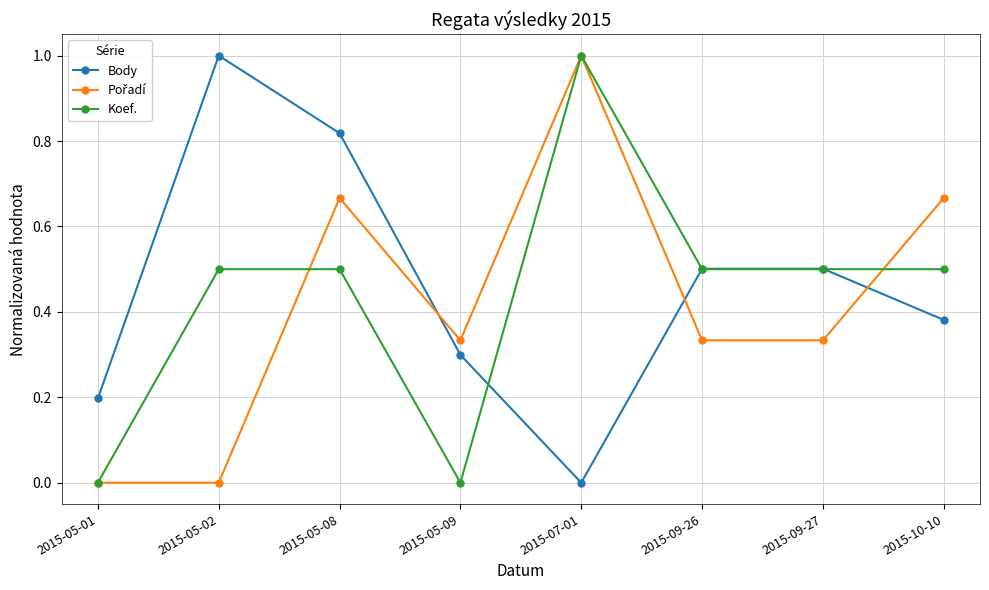

What is the total value across all series at 2015-10-10?

1.5